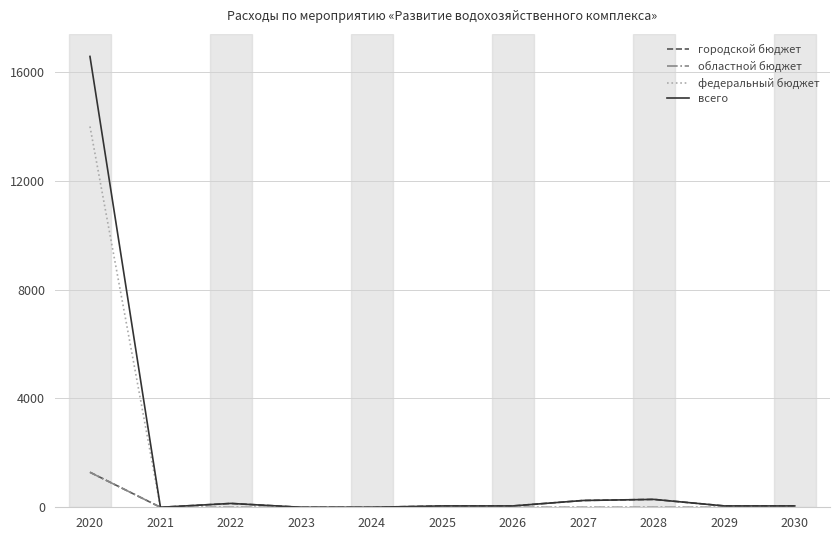

Which series has the largest range (max minus min)?

всего